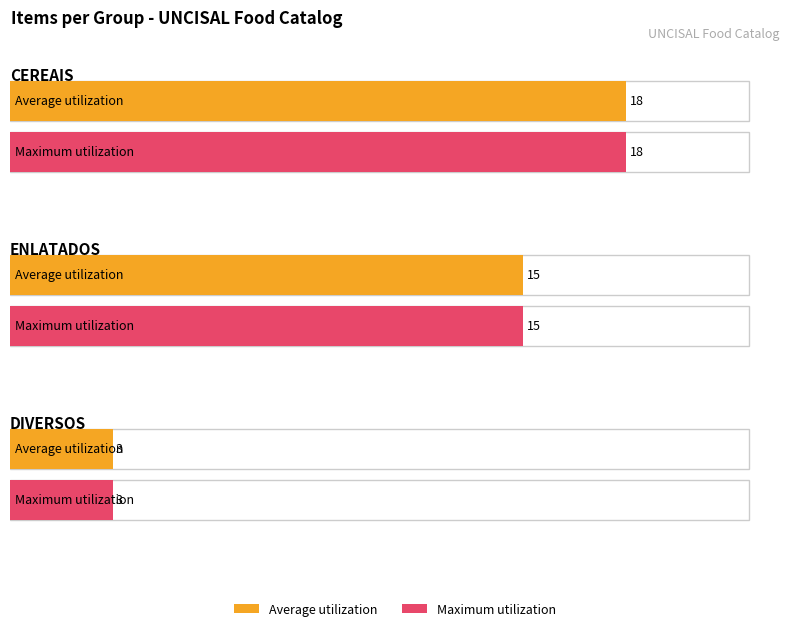

What is the difference between the values at 0 and 2?

15